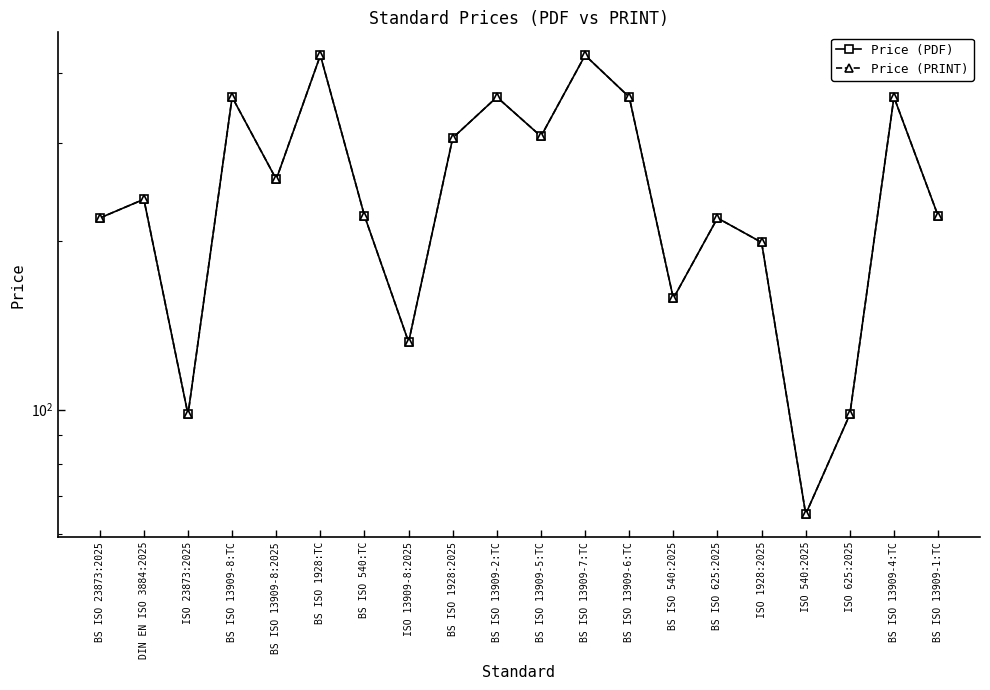

Is it true that Price (PDF) equals 362.0 at BS ISO 13909-6:TC?

True